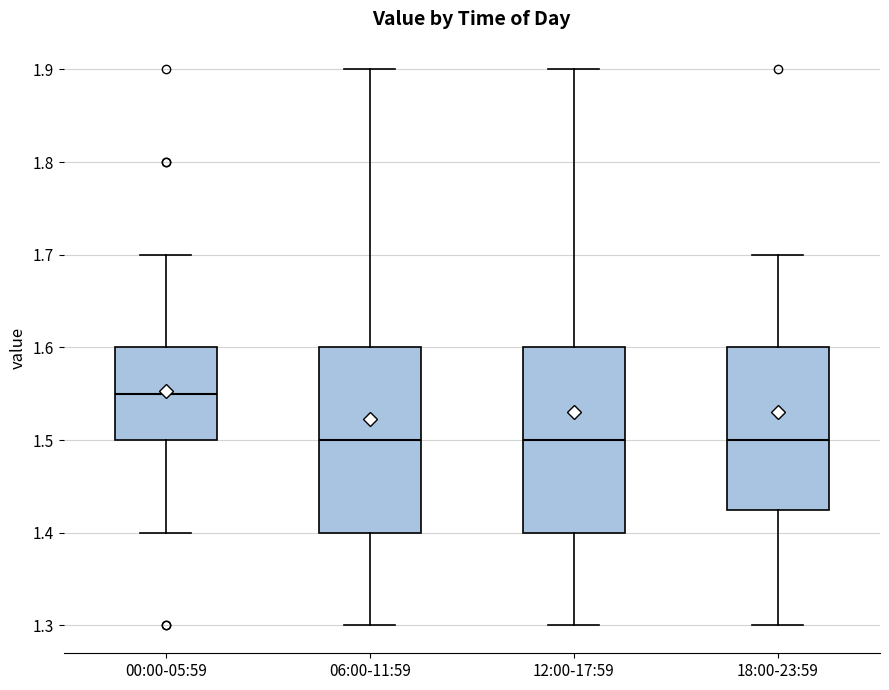

Reading left to right, read every box against the y-axis: the position of its median line, the range the box covers, and the ends of its whiskers. The values are not printed on the chart, so give them approximately, as read against the axis.

00:00-05:59: median 1.55, box 1.50 to 1.60, whiskers 1.40 to 1.70
06:00-11:59: median 1.50, box 1.40 to 1.60, whiskers 1.30 to 1.90
12:00-17:59: median 1.50, box 1.40 to 1.60, whiskers 1.30 to 1.90
18:00-23:59: median 1.50, box 1.43 to 1.60, whiskers 1.30 to 1.70